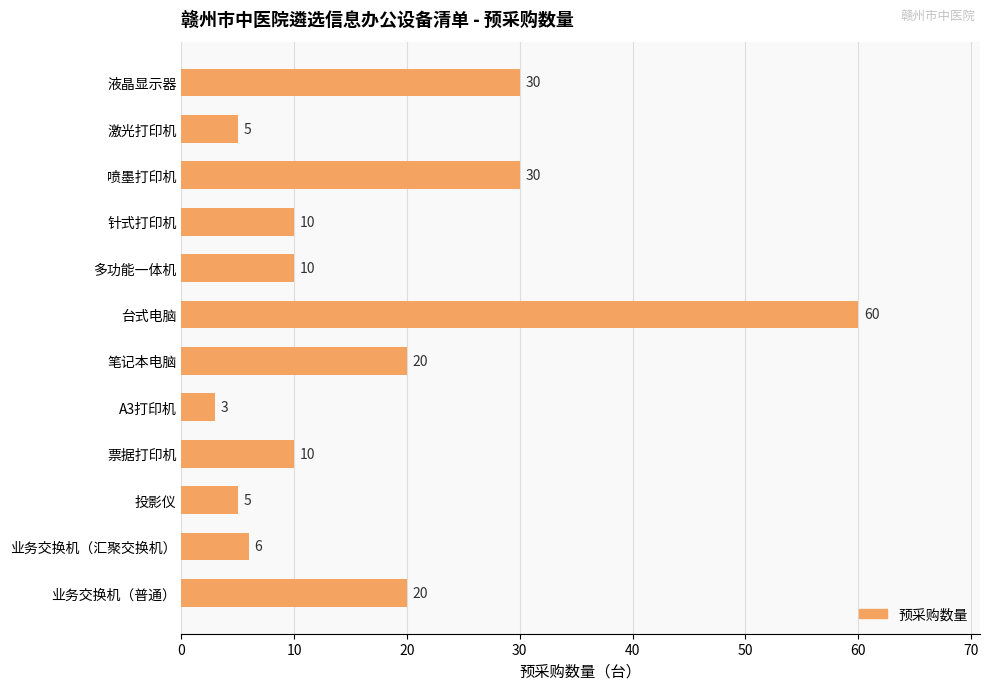

The value at 笔记本电脑 is 20. True or false?

True